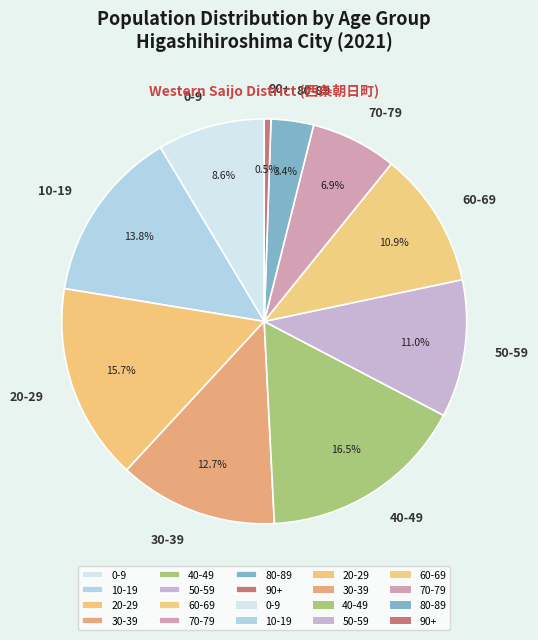

To the nearest percent, what portion does 70-79 represent?

7%